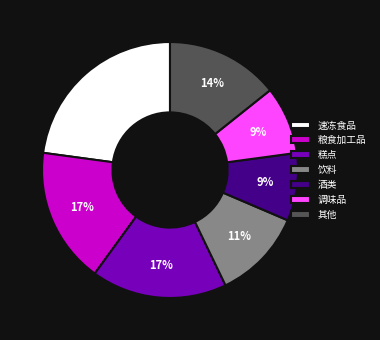

To the nearest percent, what percentage of the pie is 糕点?

17%